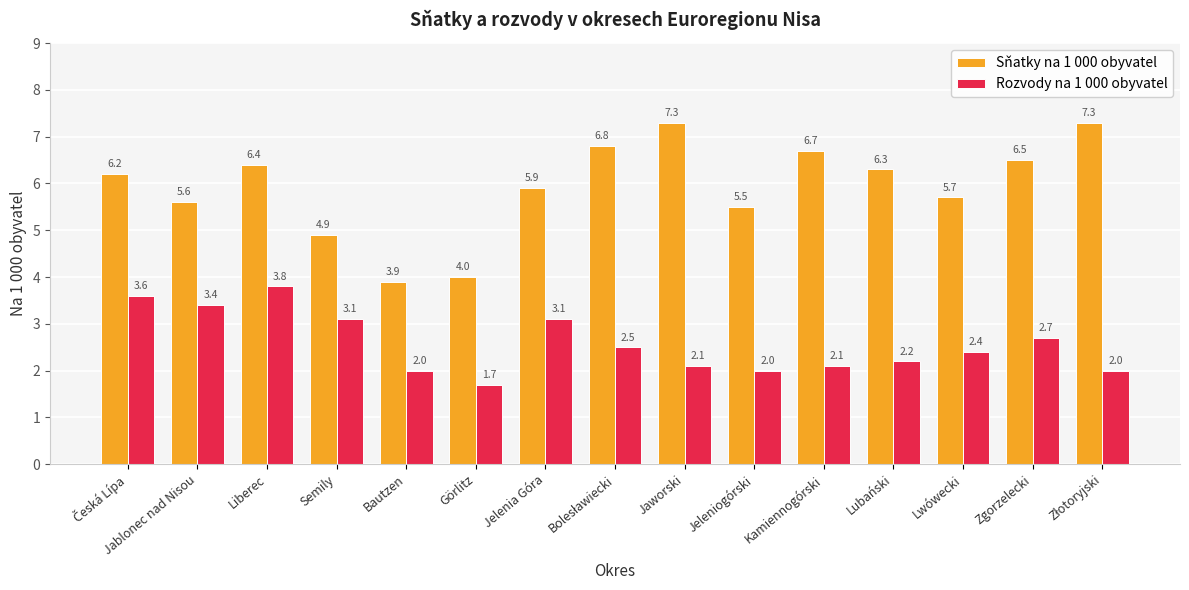

Which series has the widest spread of values?

Sňatky na 1 000 obyvatel